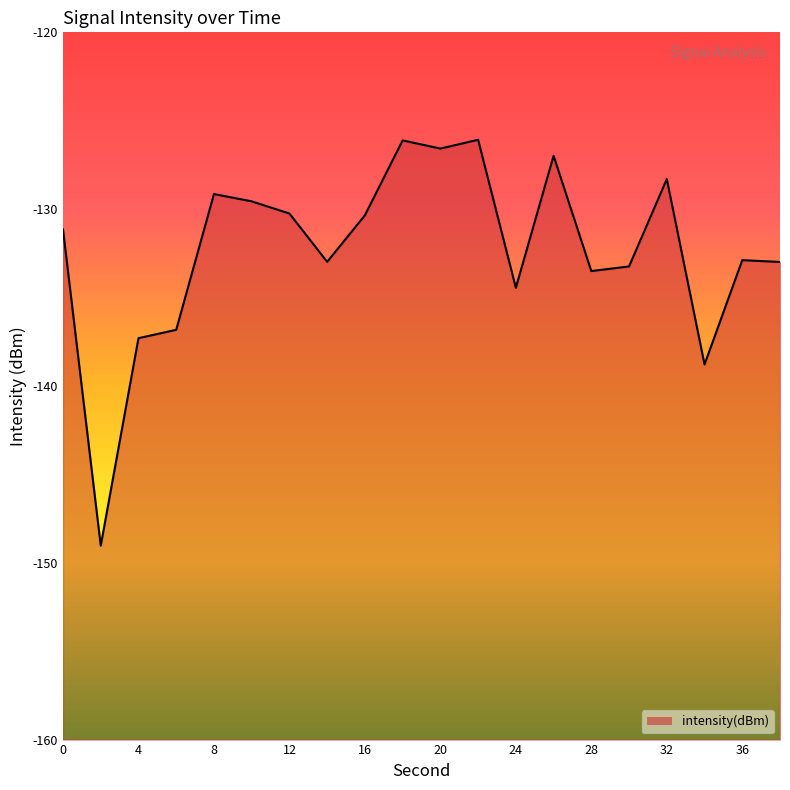

Is it true that the value at 24 is -234.3?

False